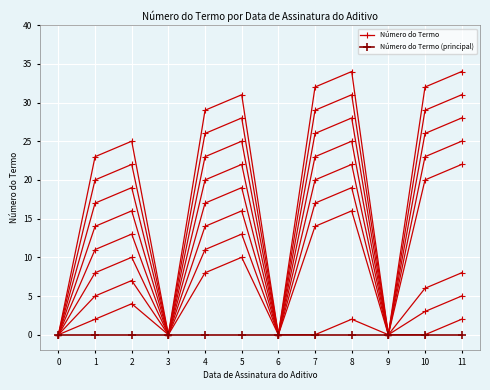

What are all the series names shown in the legend?

Número do Termo, Número do Termo (principal)